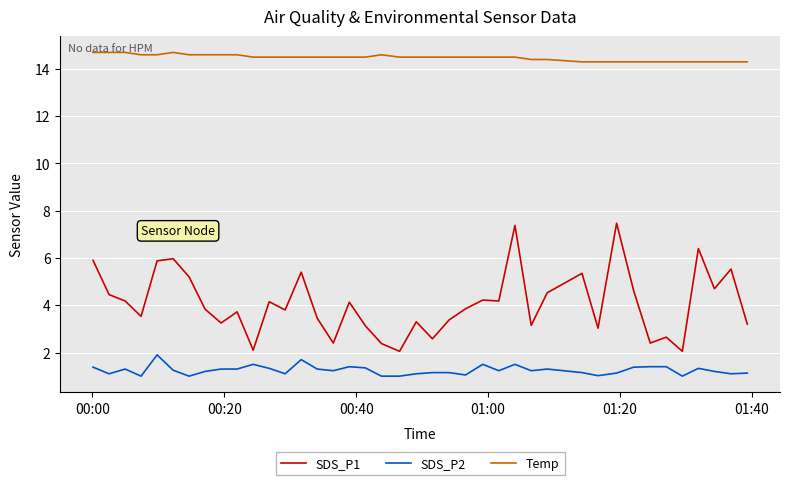

What is the greatest value displayed?

14.7